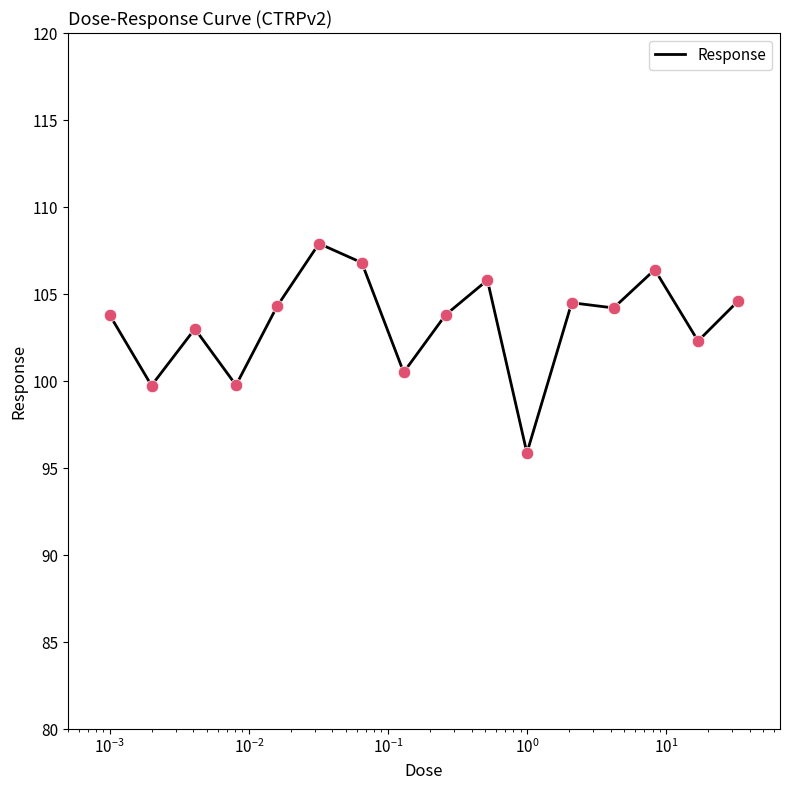

What is the minimum value shown in the chart?

95.9